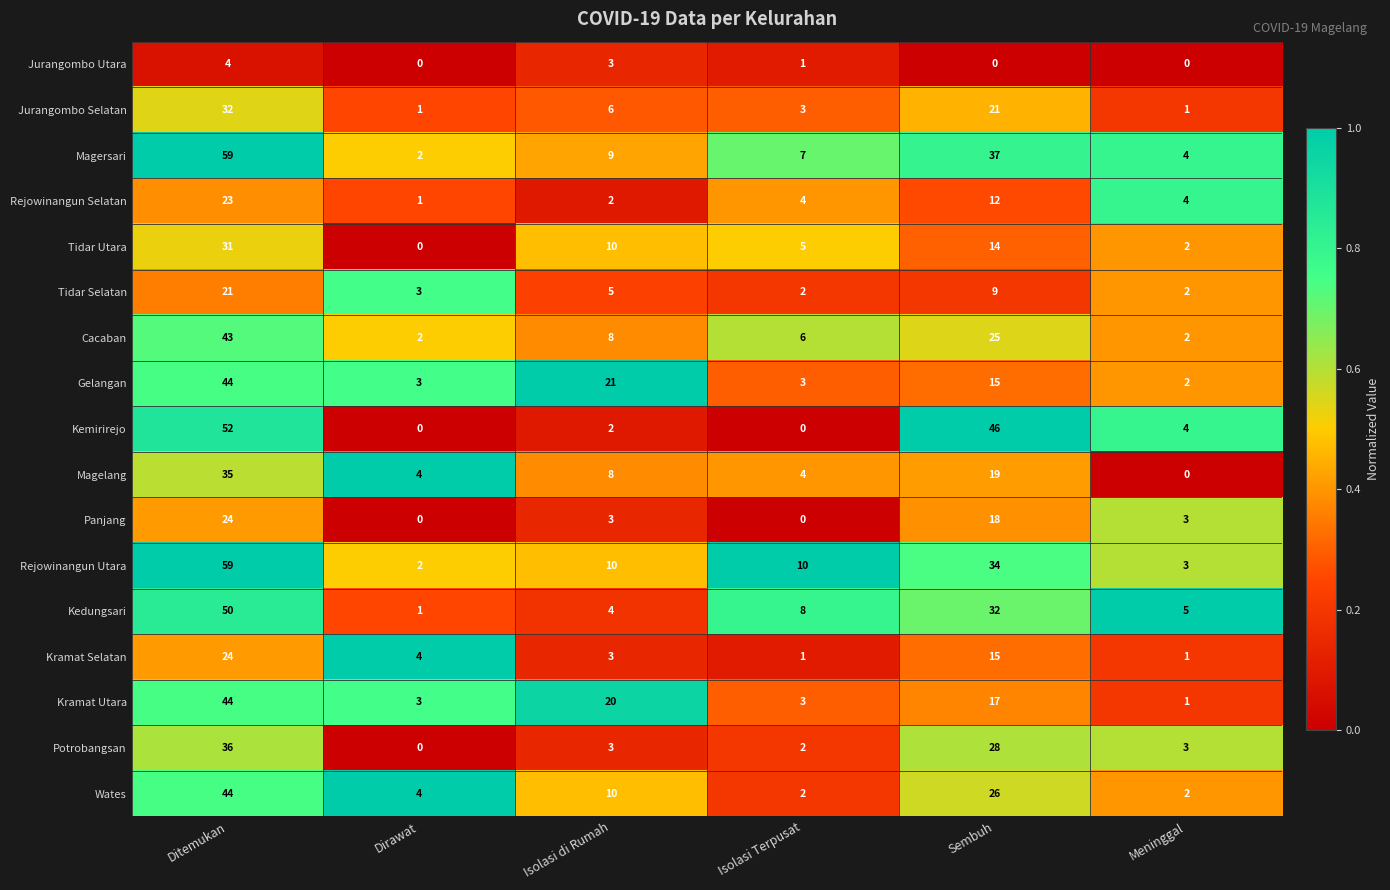

At how many categories does at least one series exceed 16?

3